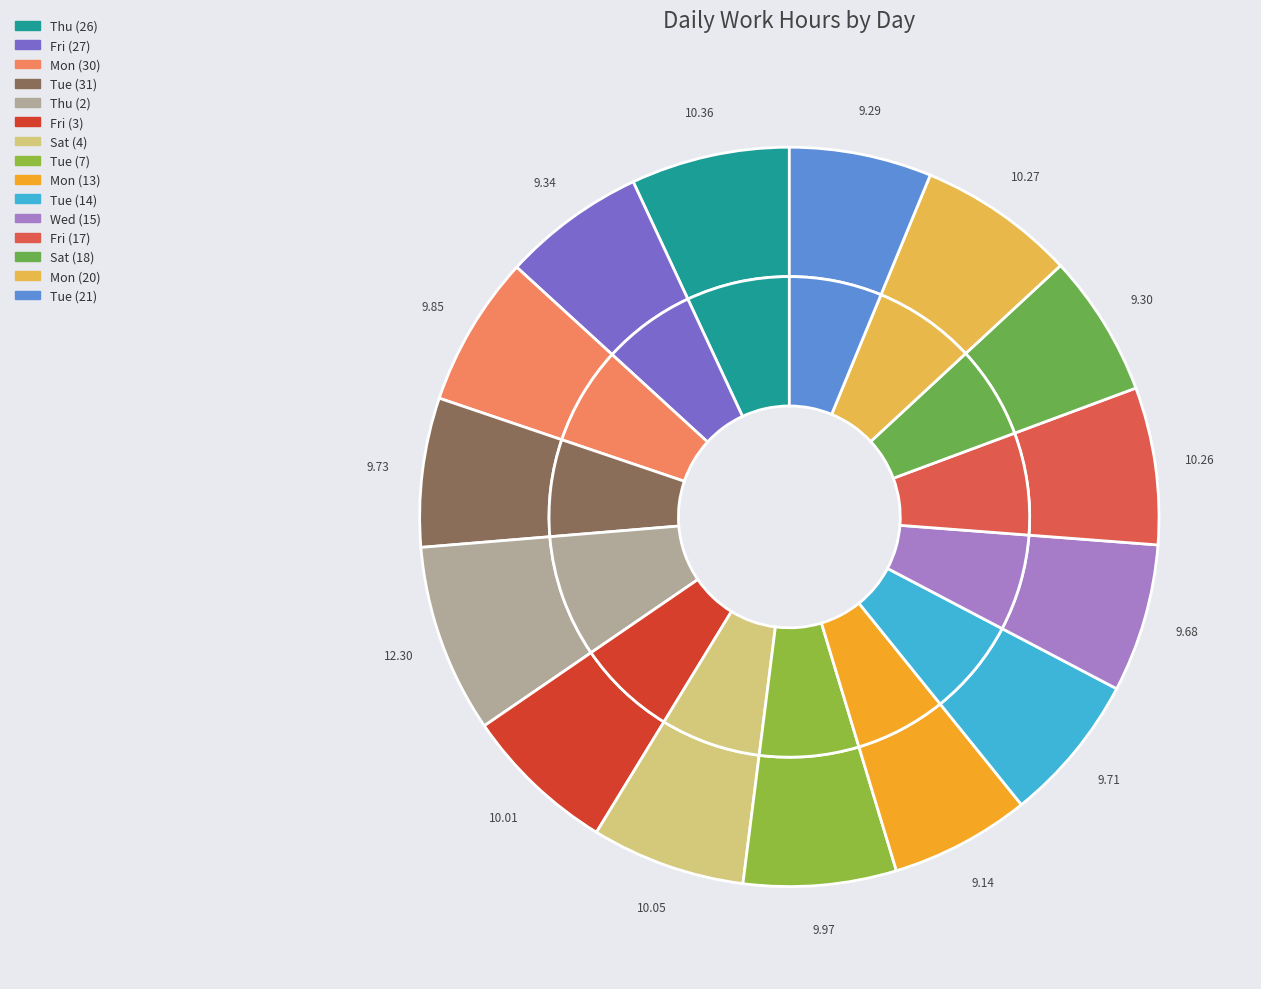

What portion of the pie excludes Sat (18)?

93.8%